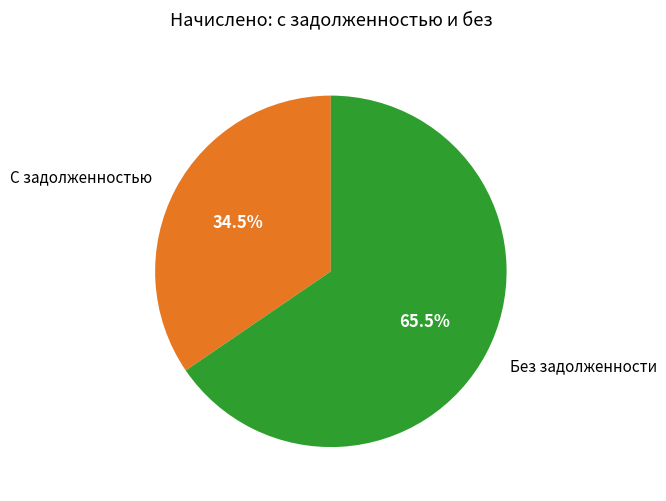

Is there any slice that represents more than half of the pie?

Yes